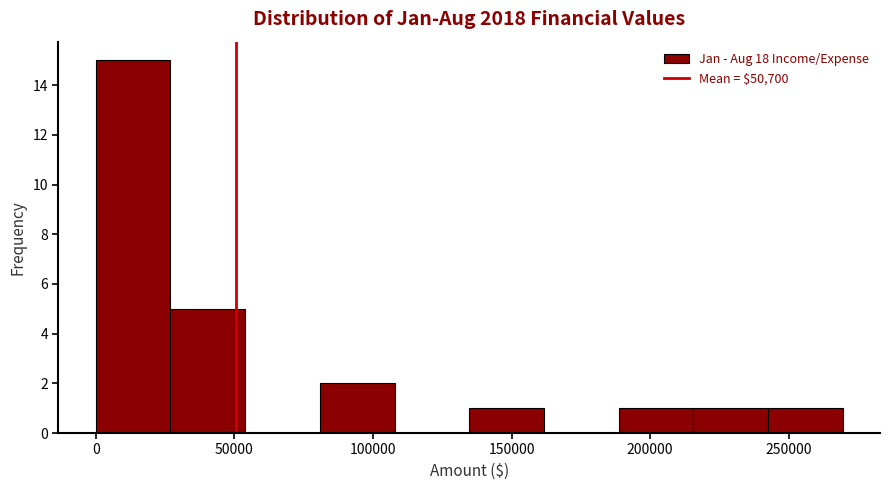

What is the height of the bar covering 215000 to 245000 on the x-axis? Neither the bar edges nor the heights are printed on the chart, so give them approximately, as read against the axes.

1